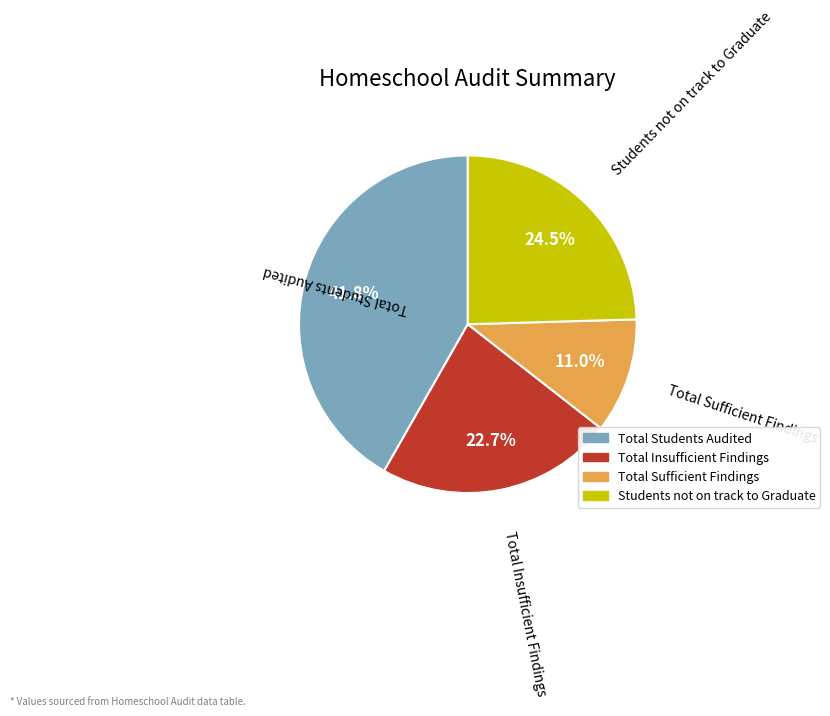

Do Total Insufficient Findings and Total Sufficient Findings together represent more than half of the pie?

No